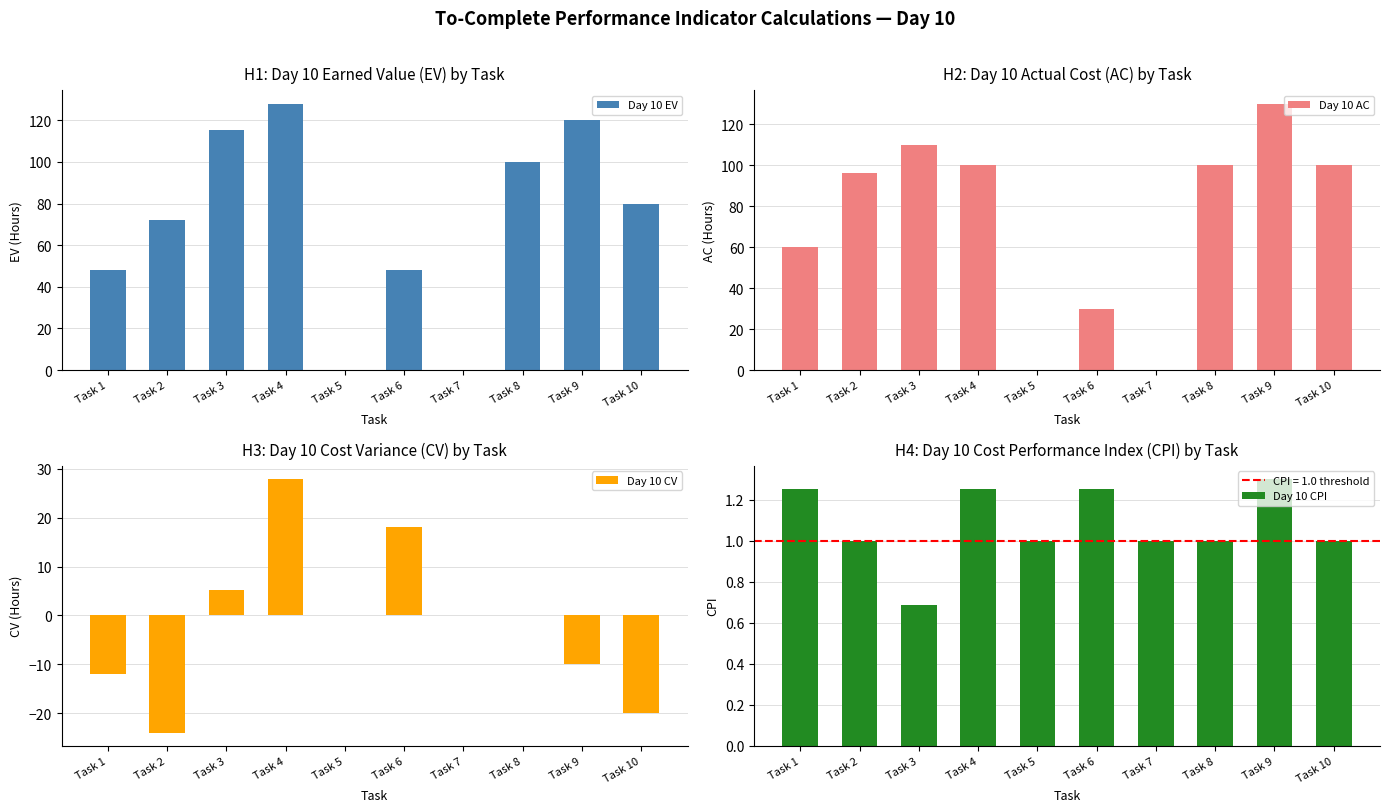

What is the smallest value displayed?

-24.0